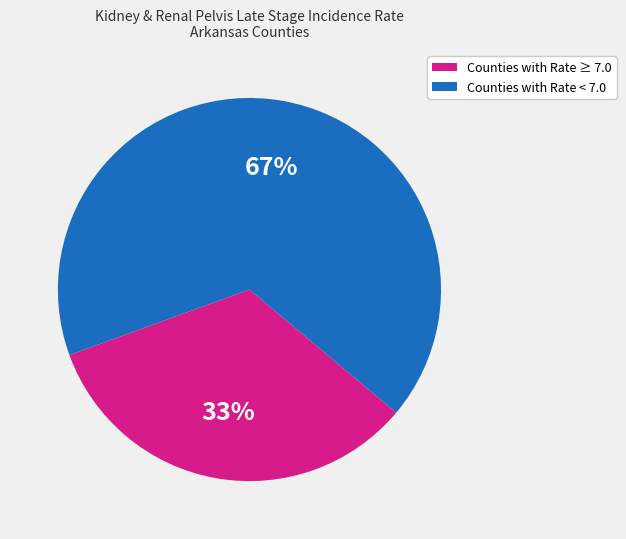

What is the largest slice in the pie chart?

Counties with Rate < 7.0